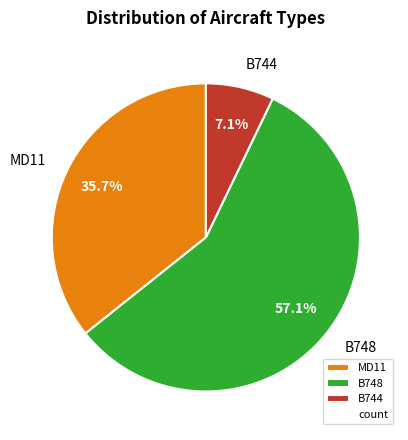

Is there any slice that represents more than half of the pie?

Yes